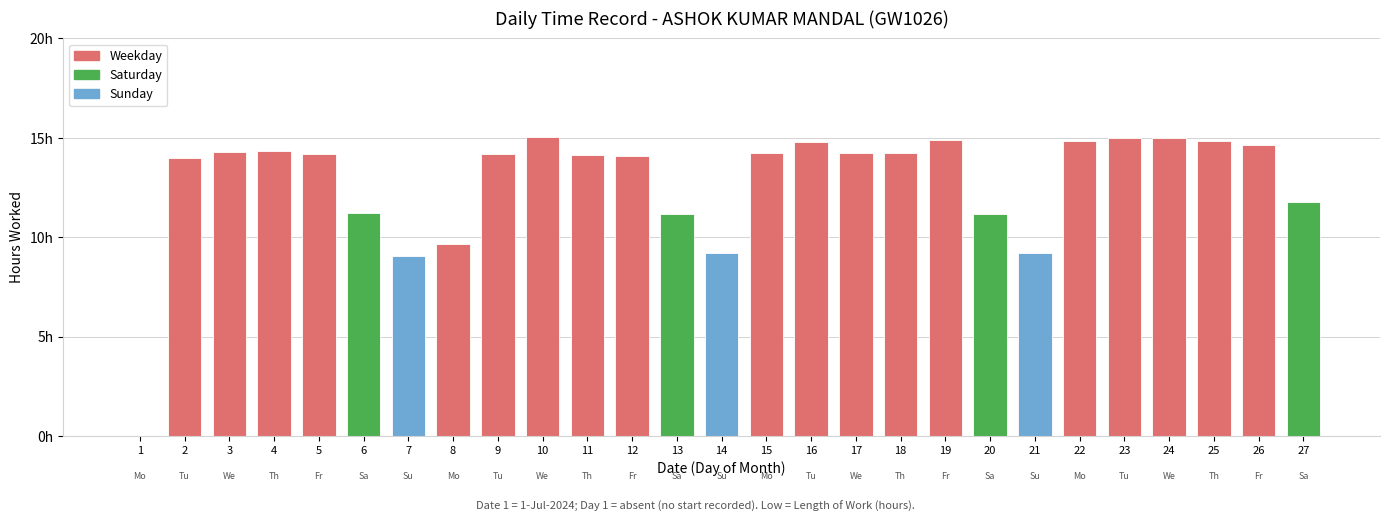

How many data points in Low (hours) are less than 14?

10